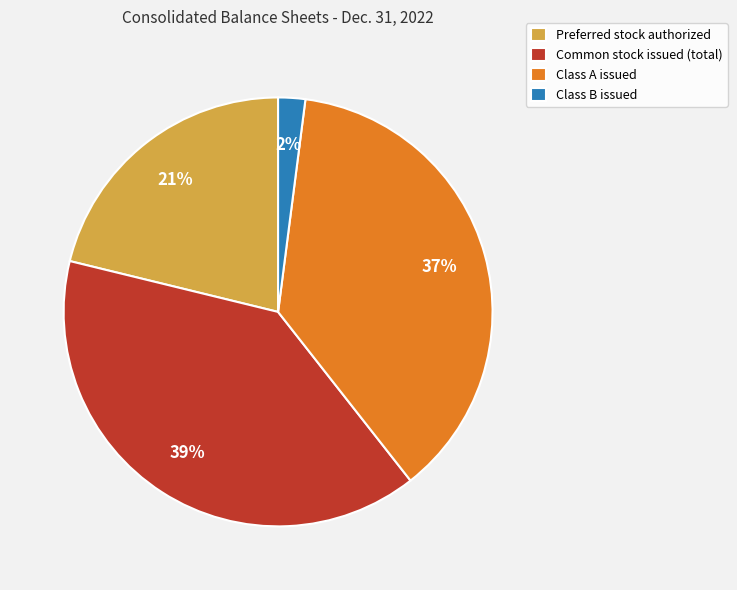

The Class B issued slice represents 2% of the pie. True or false?

True